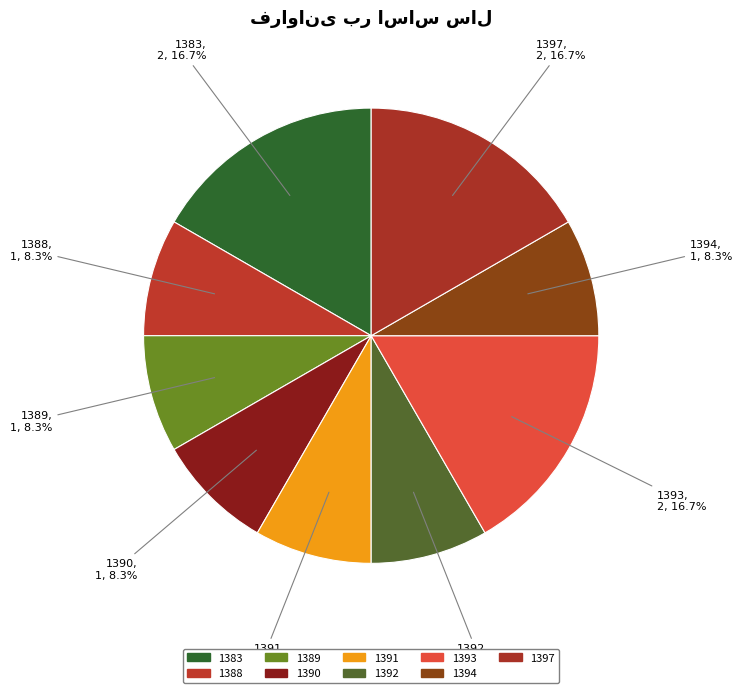

The 1394 slice represents 8% of the pie. True or false?

True